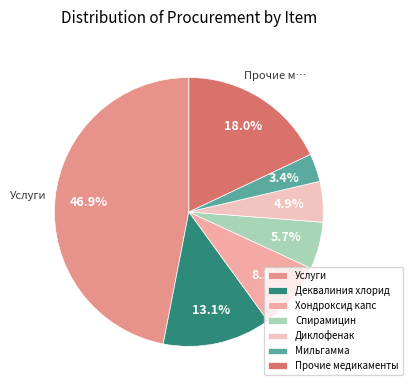

How many slices are in this pie chart?

7